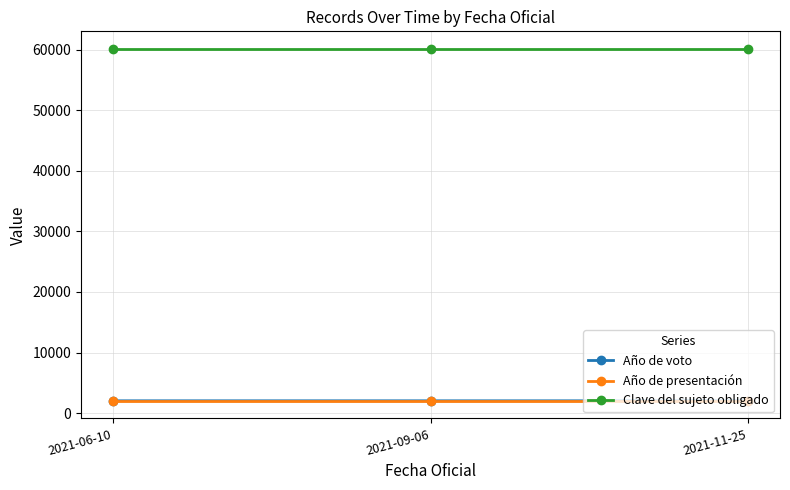

The value of Año de presentación at 2021-11-25 is 2021. True or false?

True